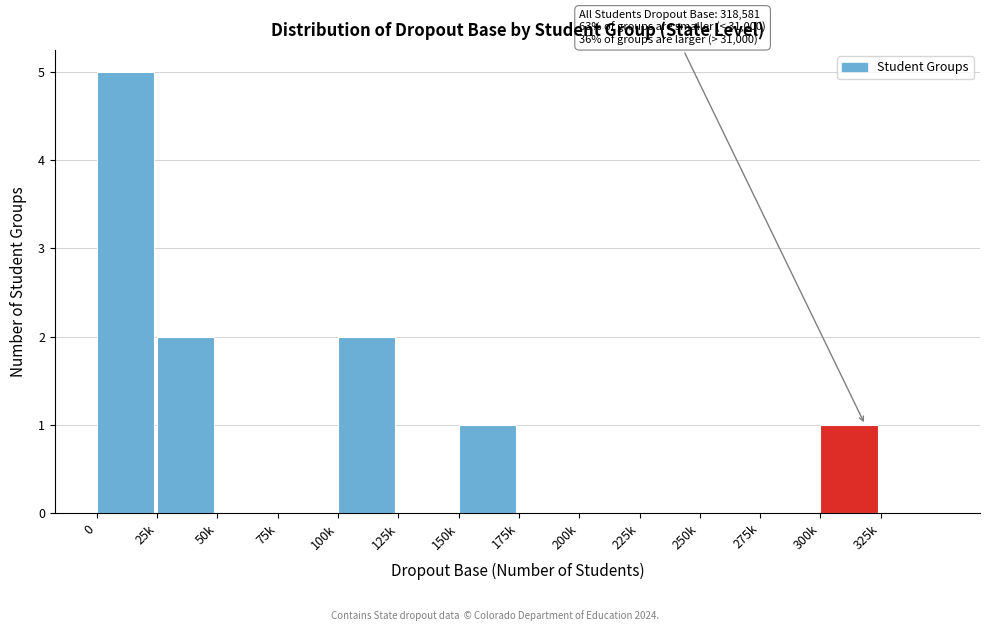

Reading left to right, list all the values displayed in this chart.

0=5	25k=2	50k=0	75k=0	100k=2	125k=0	150k=1	175k=0	200k=0	225k=0	250k=0	275k=0	300k=1	325k=0